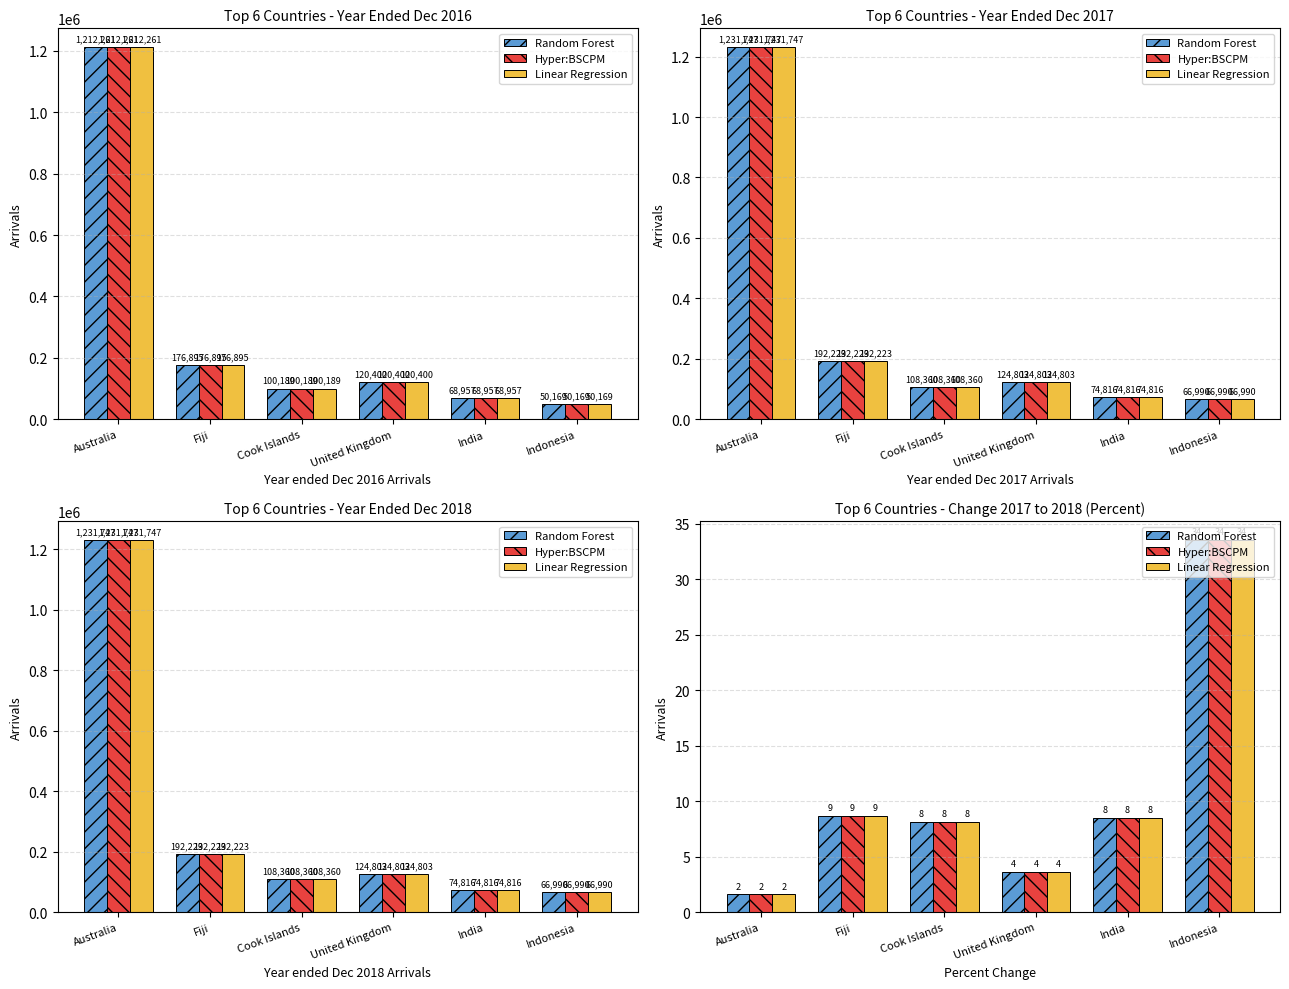

Does the chart contain stacked bars?

No